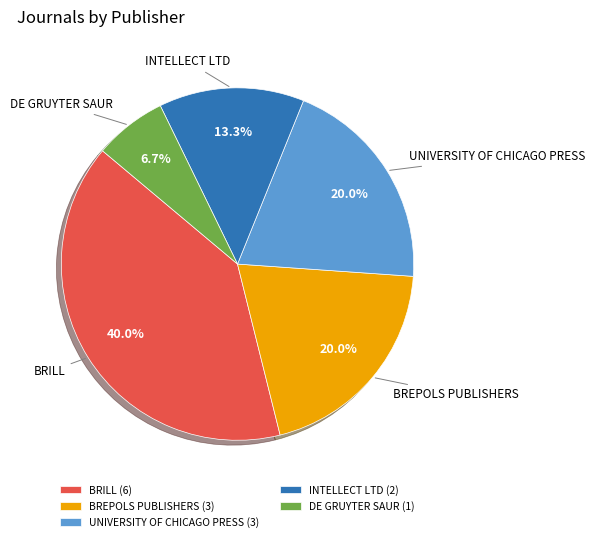

Which slice is the smallest?

DE GRUYTER SAUR